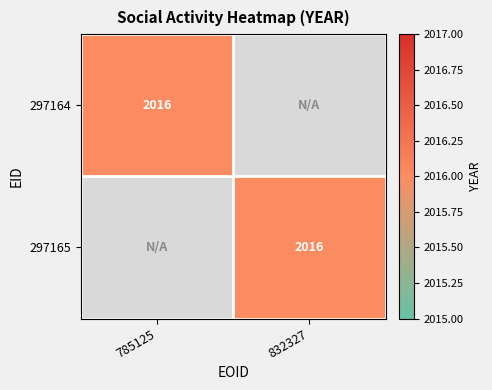

The value of 297164 at 785125 is 2016. True or false?

True